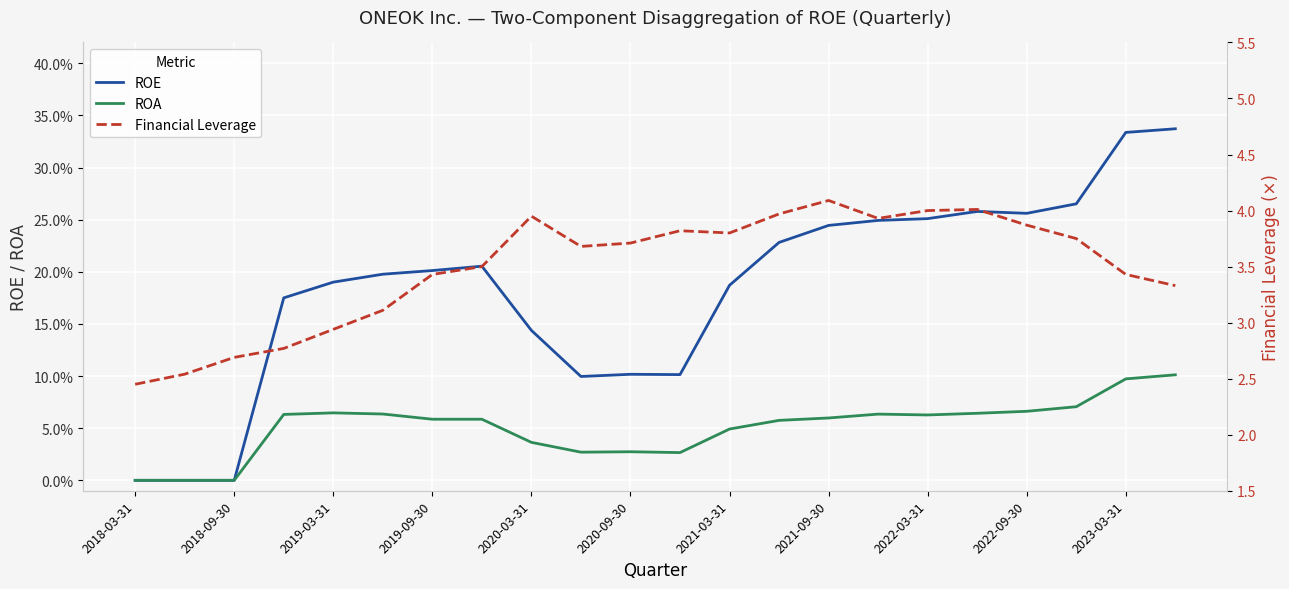

What is the maximum value shown in the chart?

4.1